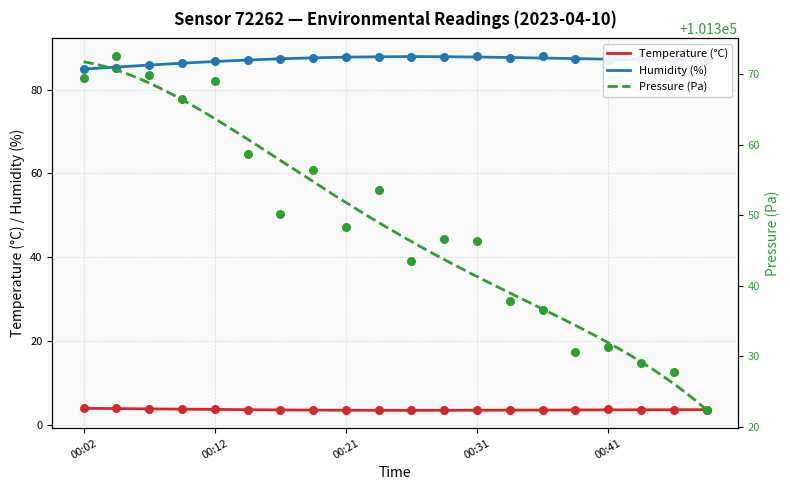

Which series has the largest total across all categories?

Pressure_kPa